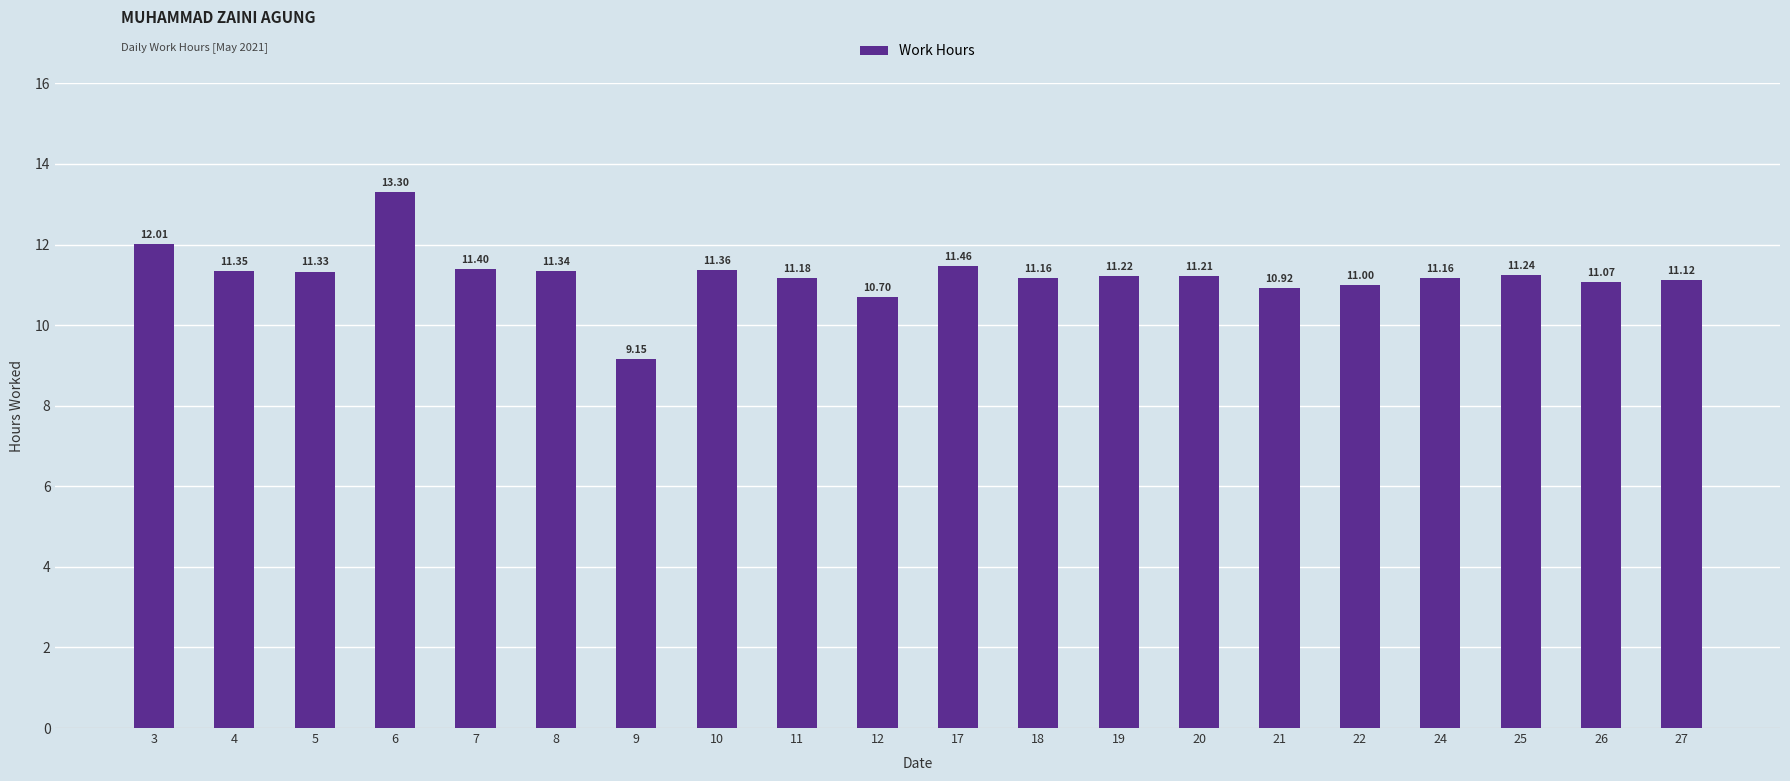

Which has a higher value, 20 or 24?

20